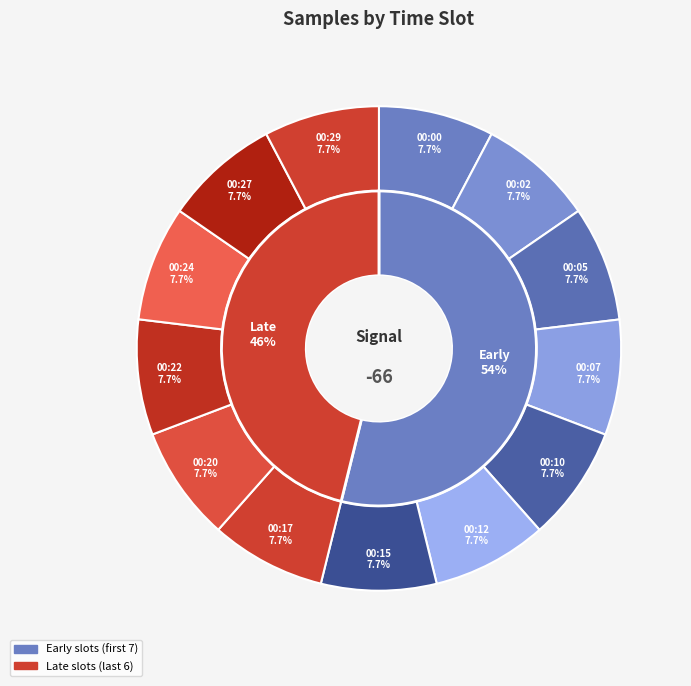

Do 00:22 and 00:29 together represent more than half of the pie?

No